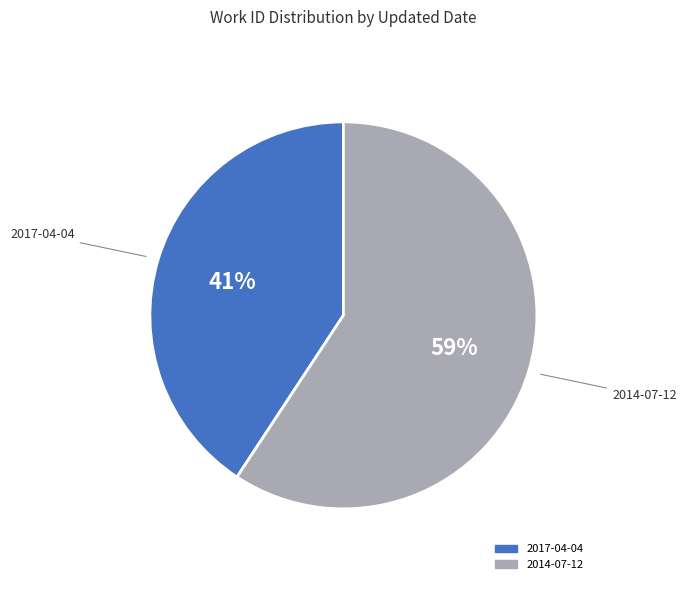

To the nearest percent, what portion does 2017-04-04 represent?

41%